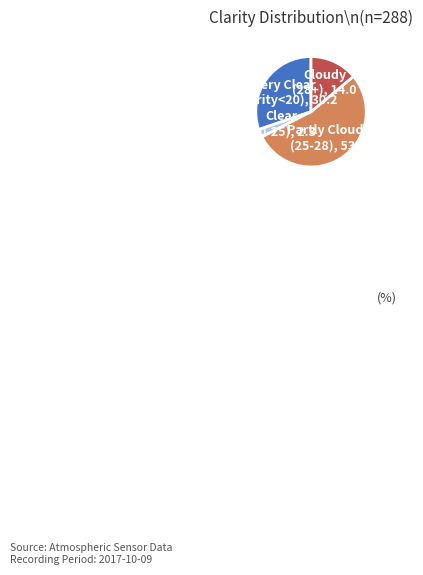

Does any single category account for the majority?

Yes